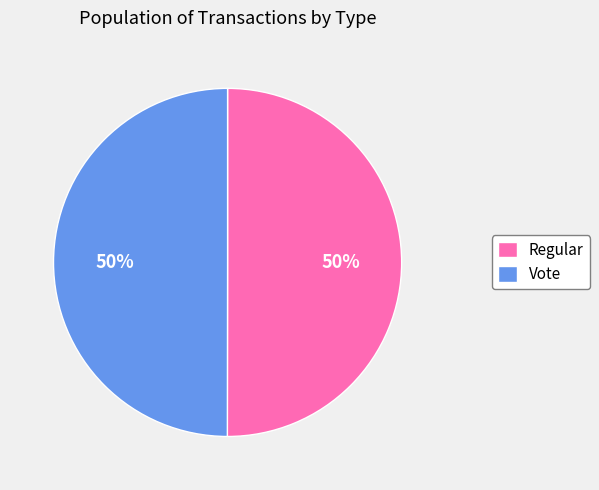

How many slices are in this pie chart?

2